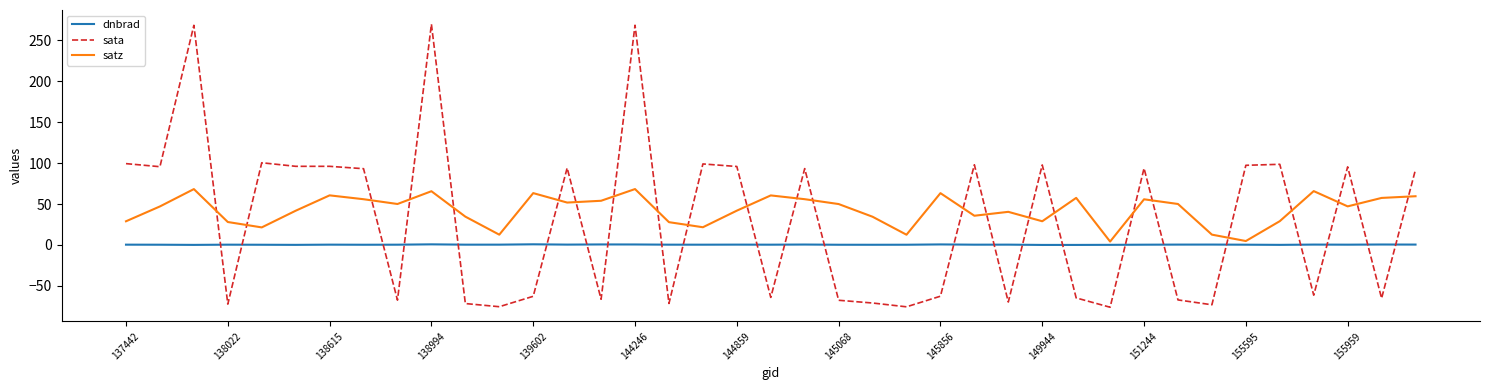

Rank the series by their average value, from highest to lowest.

satz, sata, dnbrad